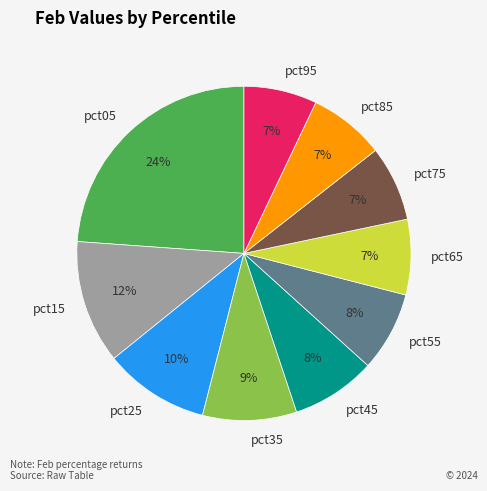

Is there a majority slice in this chart?

No